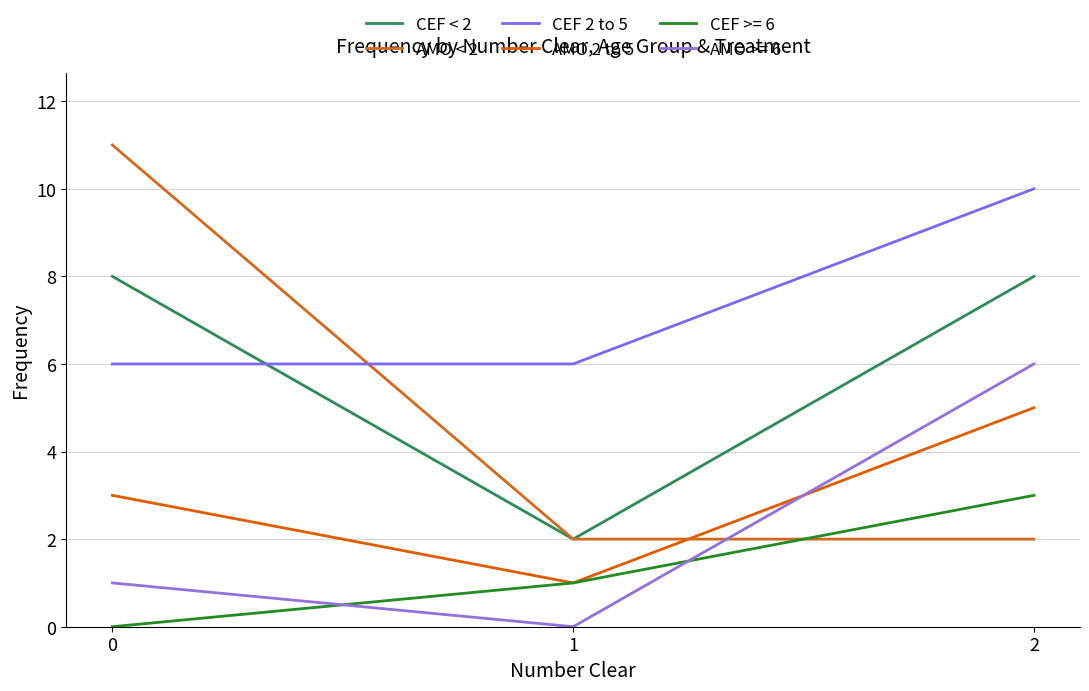

Rank the categories by CEF 2 to 5 value from highest to lowest.

2, 0, 1